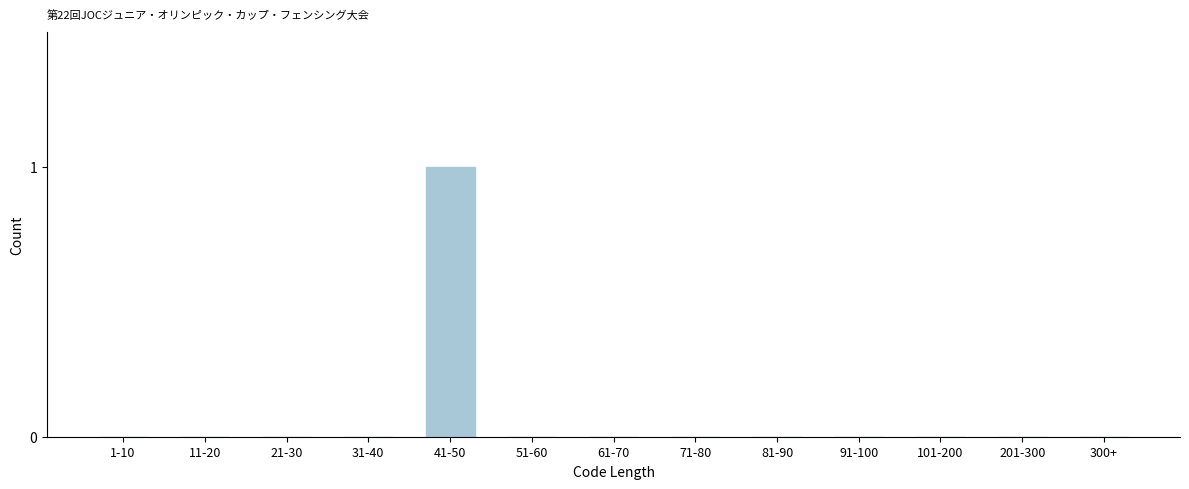

Reading left to right, list all the values displayed in this chart.

1-10=0	11-20=0	21-30=0	31-40=0	41-50=1	51-60=0	61-70=0	71-80=0	81-90=0	91-100=0	101-200=0	201-300=0	300+=0